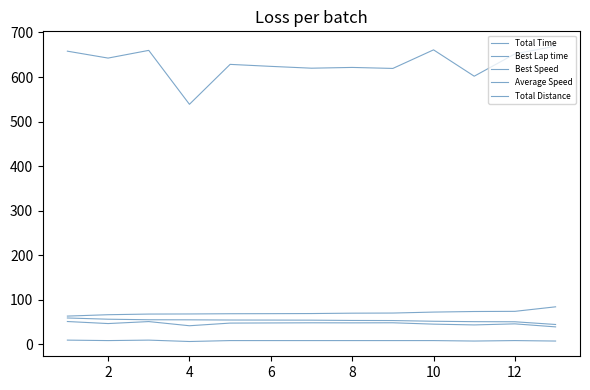

How many lines are shown in the chart?

5